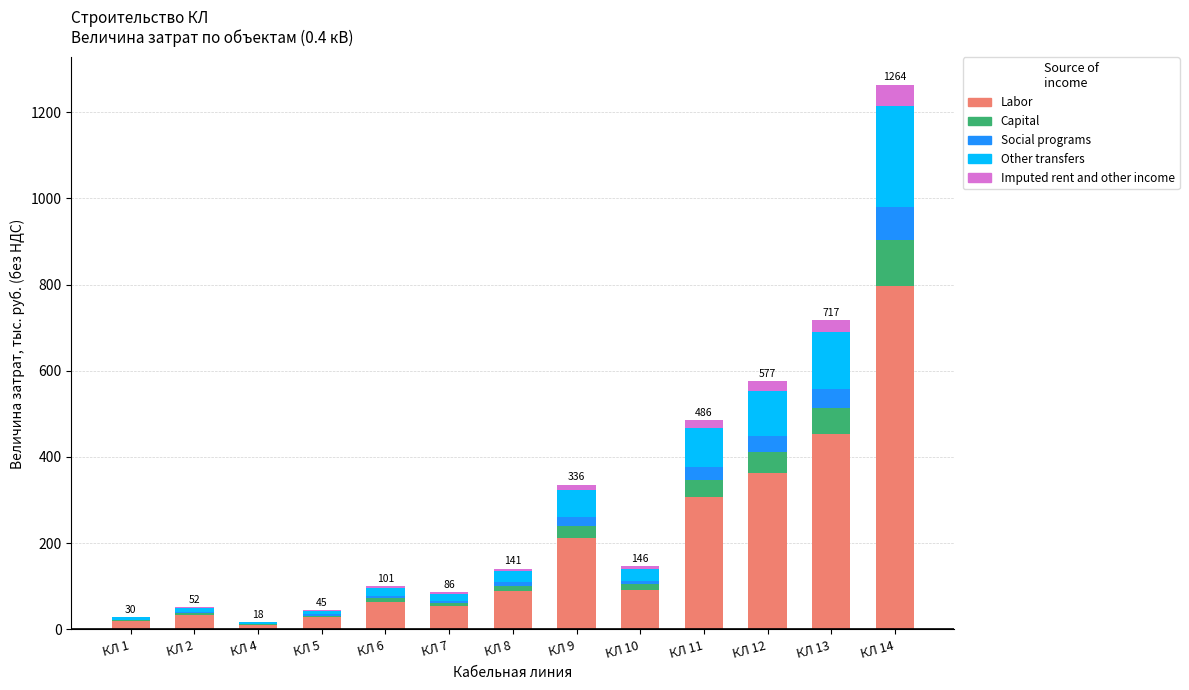

At which label does Labor reach its peak?

КЛ 14